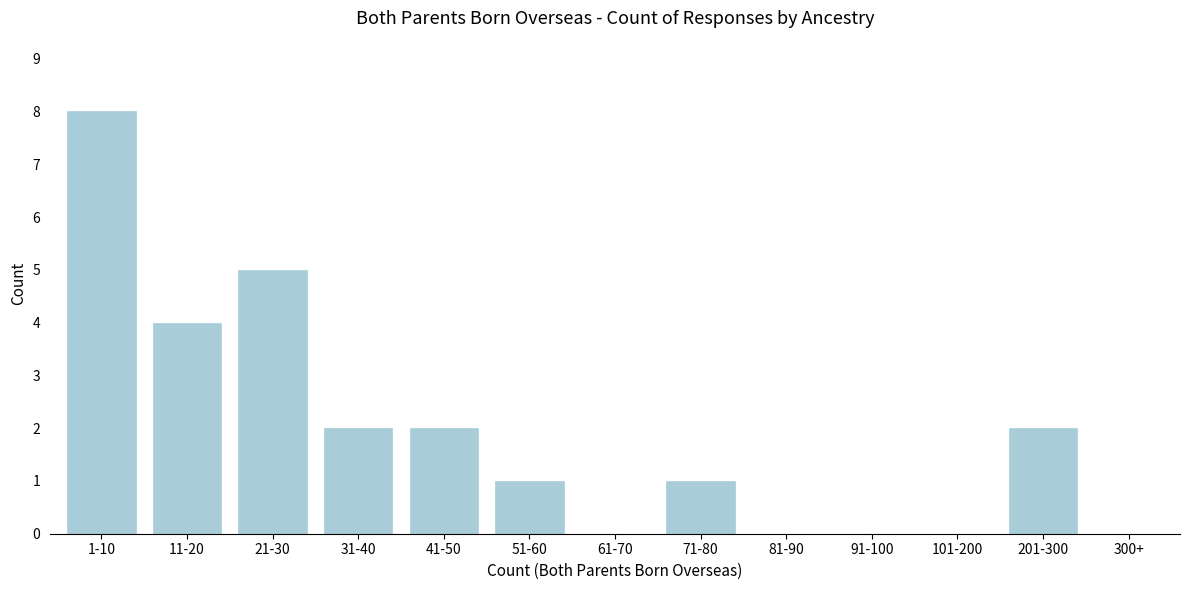

Reading left to right, extract all data points from this chart.

1-10=8	11-20=4	21-30=5	31-40=2	41-50=2	51-60=1	61-70=0	71-80=1	81-90=0	91-100=0	101-200=0	201-300=2	300+=0